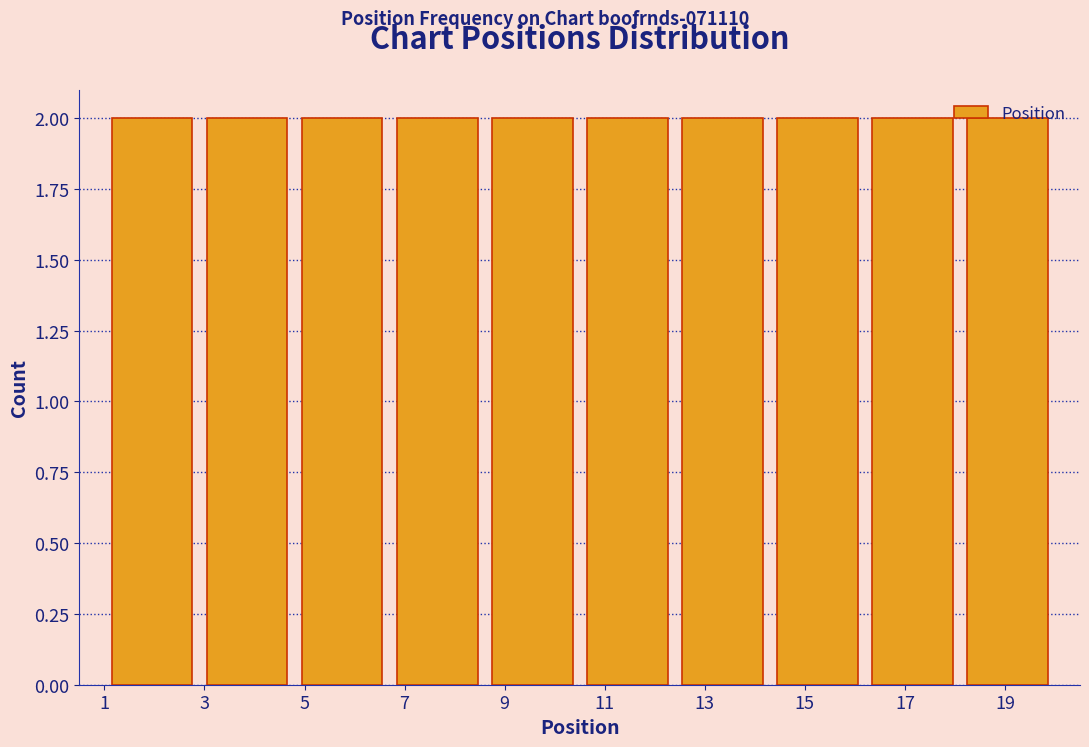

Reading left to right, list every bar in this chart as the range it spans on the x-axis followed by its height. Neither the bar edges nor the heights are printed on the chart, so give them approximately, as read against the axes.

1.0 to 2.9: 2
2.9 to 4.8: 2
4.8 to 6.7: 2
6.7 to 8.6: 2
8.6 to 10.5: 2
10.5 to 12.4: 2
12.4 to 14.3: 2
14.3 to 16.2: 2
16.2 to 18.1: 2
18.1 to 20.0: 2